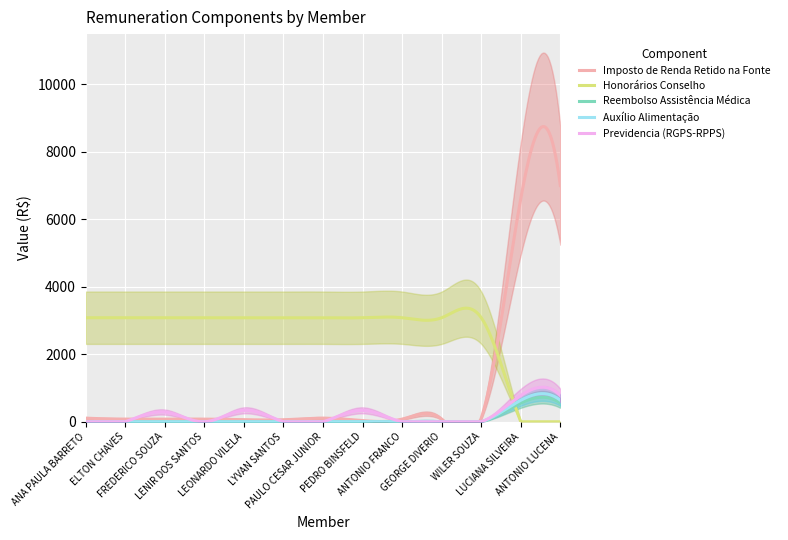

Which category has the highest value in the Previdencia (RGPS-RPPS) series?

LUCIANA SILVEIRA